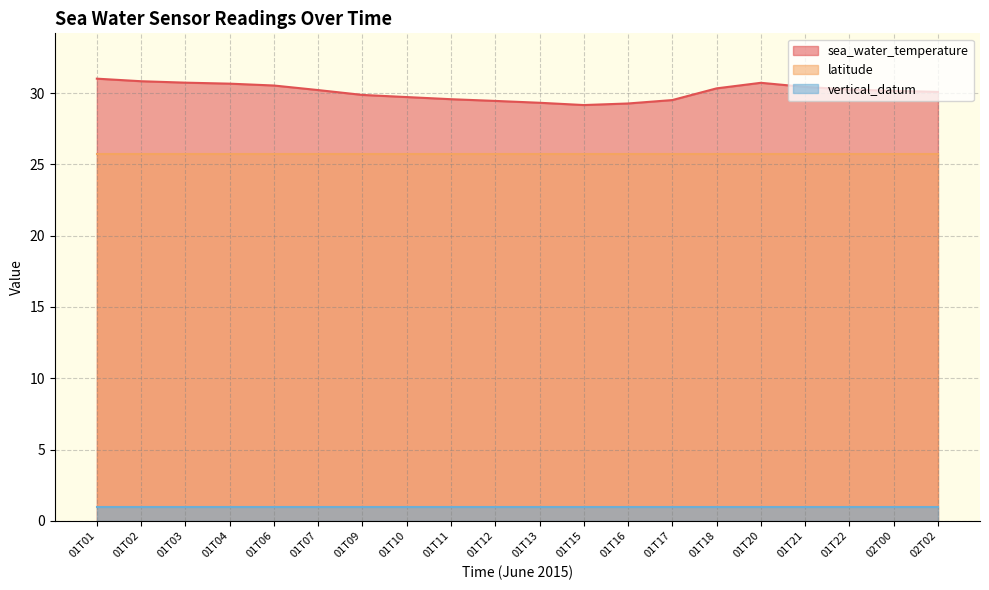

At which category does the chart reach its minimum across all series?

01T01